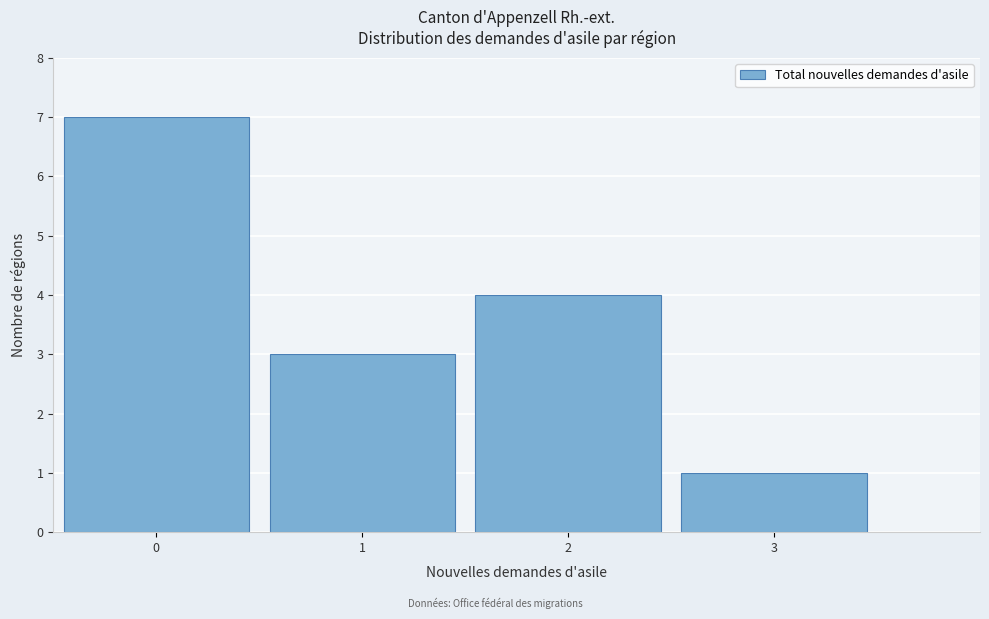

Reading left to right, list every bar in this chart as the range it spans on the x-axis followed by its height. The values are not printed on the chart, so give them approximately, as read against the axis.

-0.5 to 0.5: 7
0.5 to 1.5: 3
1.5 to 2.5: 4
2.5 to 3.5: 1